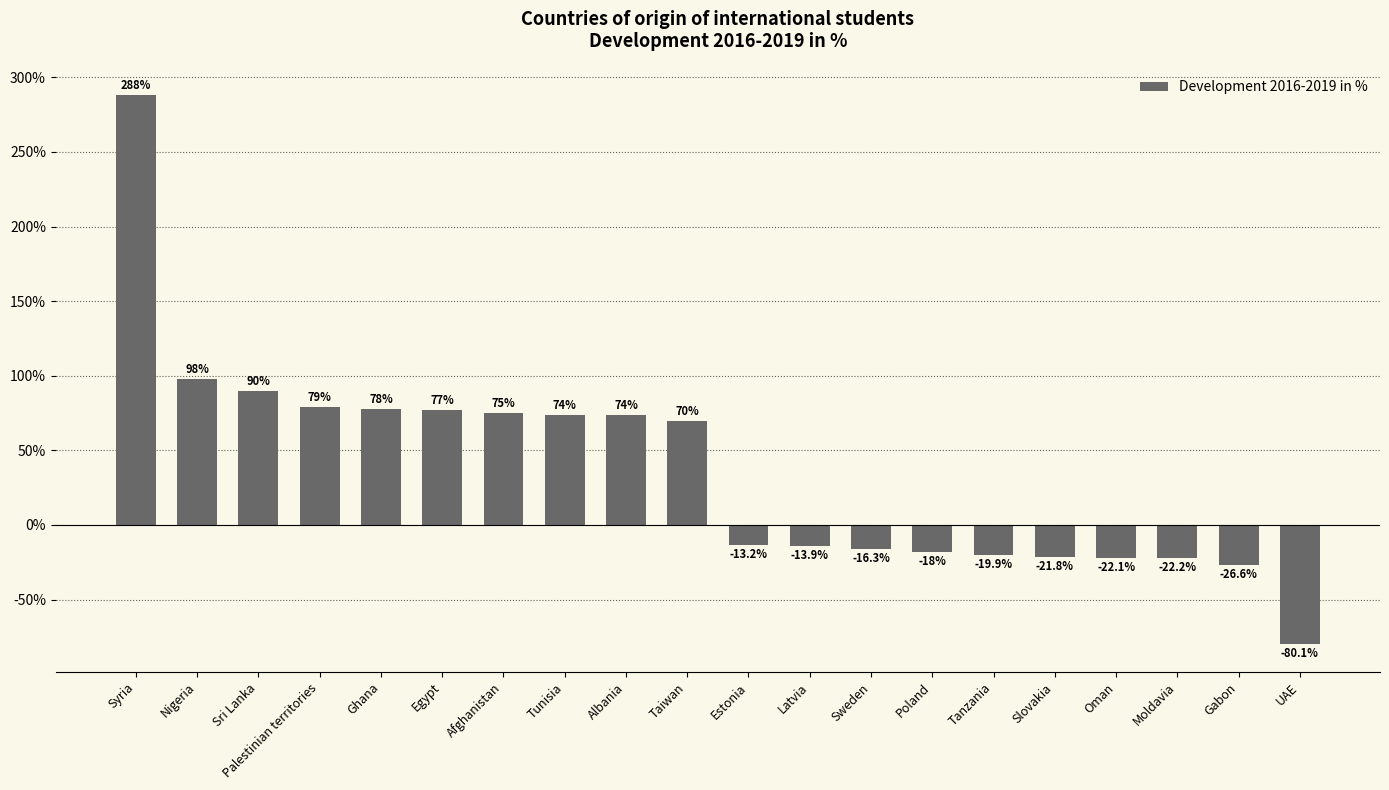

Reading left to right, transcribe all the data shown in this chart.

288.0	98.0	90.0	79.0	78.0	77.0	75.0	74.0	74.0	70.0	-13.2	-13.9	-16.3	-18.0	-19.9	-21.8	-22.1	-22.2	-26.6	-80.1